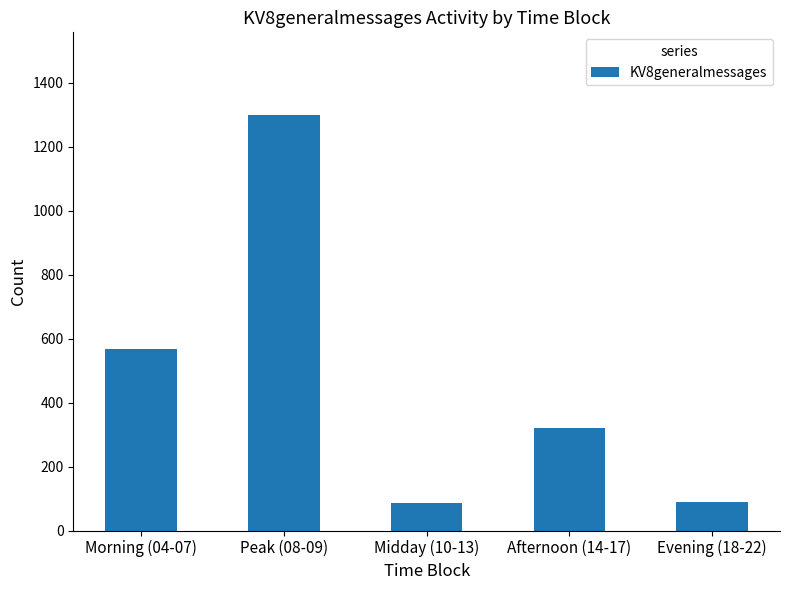

What is the average value?

472